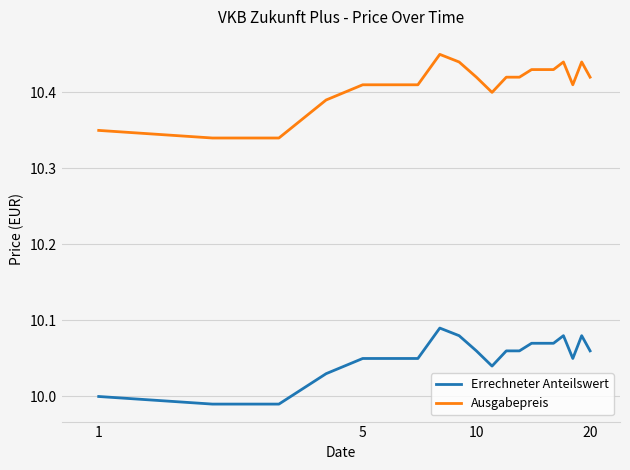

List the series in order of their overall mean, highest first.

Ausgabepreis, Errechneter Anteilswert